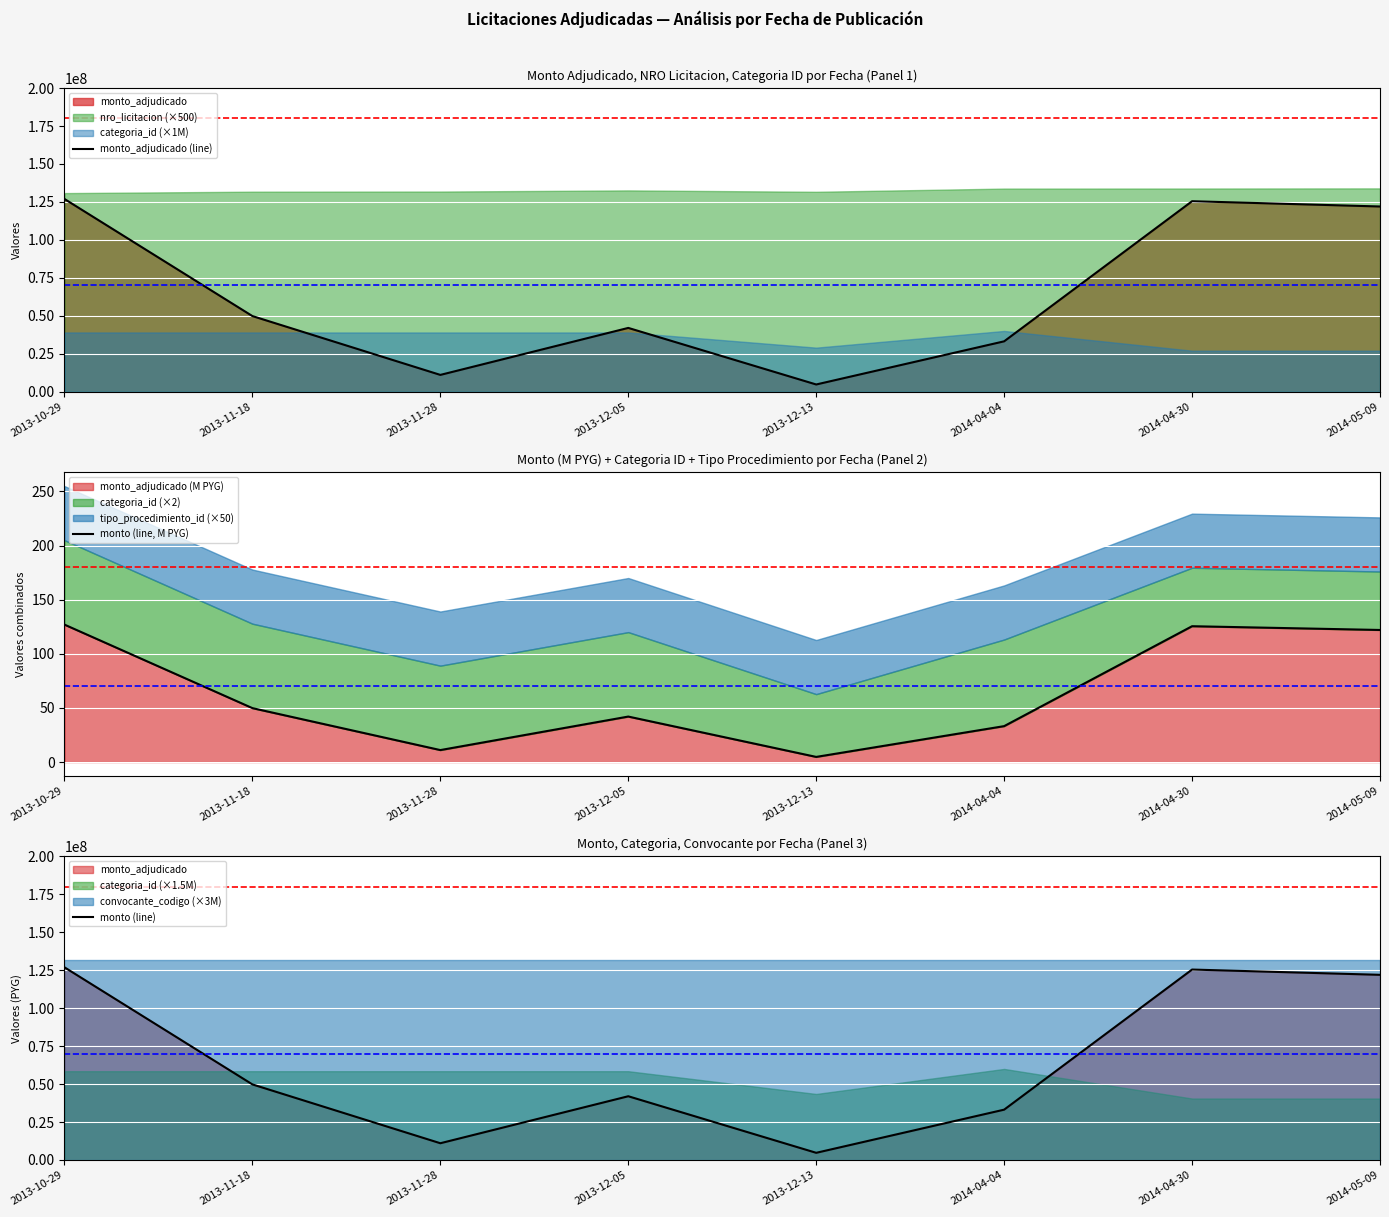

What position from the right is 2013-12-13?

4